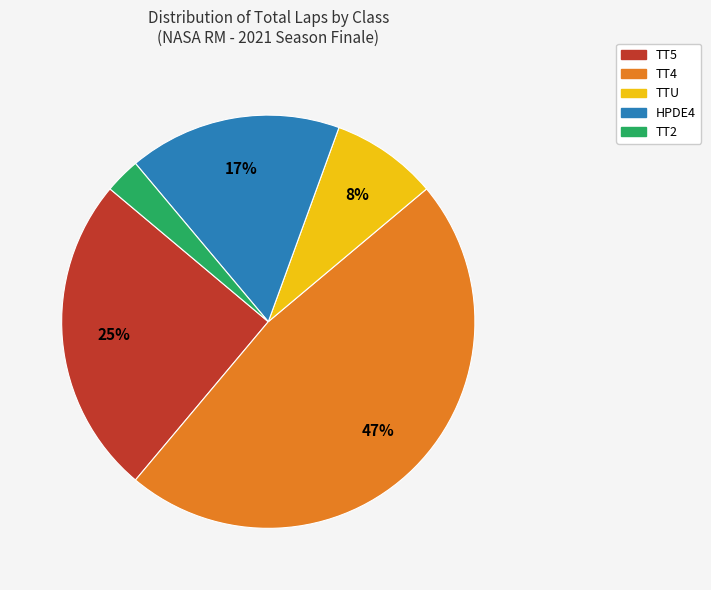

How many segments does this pie chart have?

5